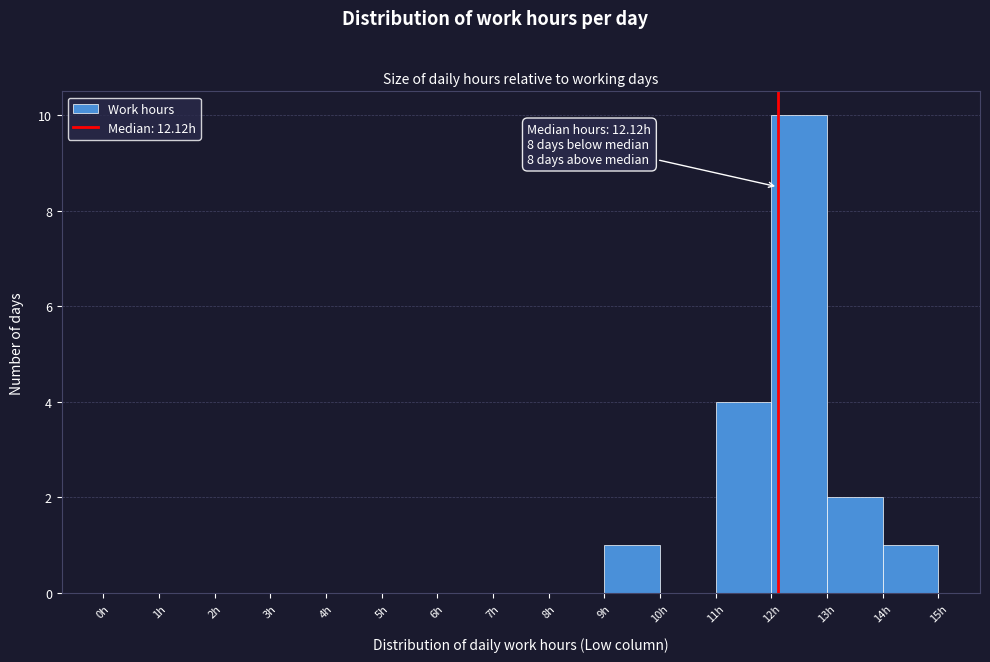

Which range on the x-axis has the tallest bar?

12 to 13